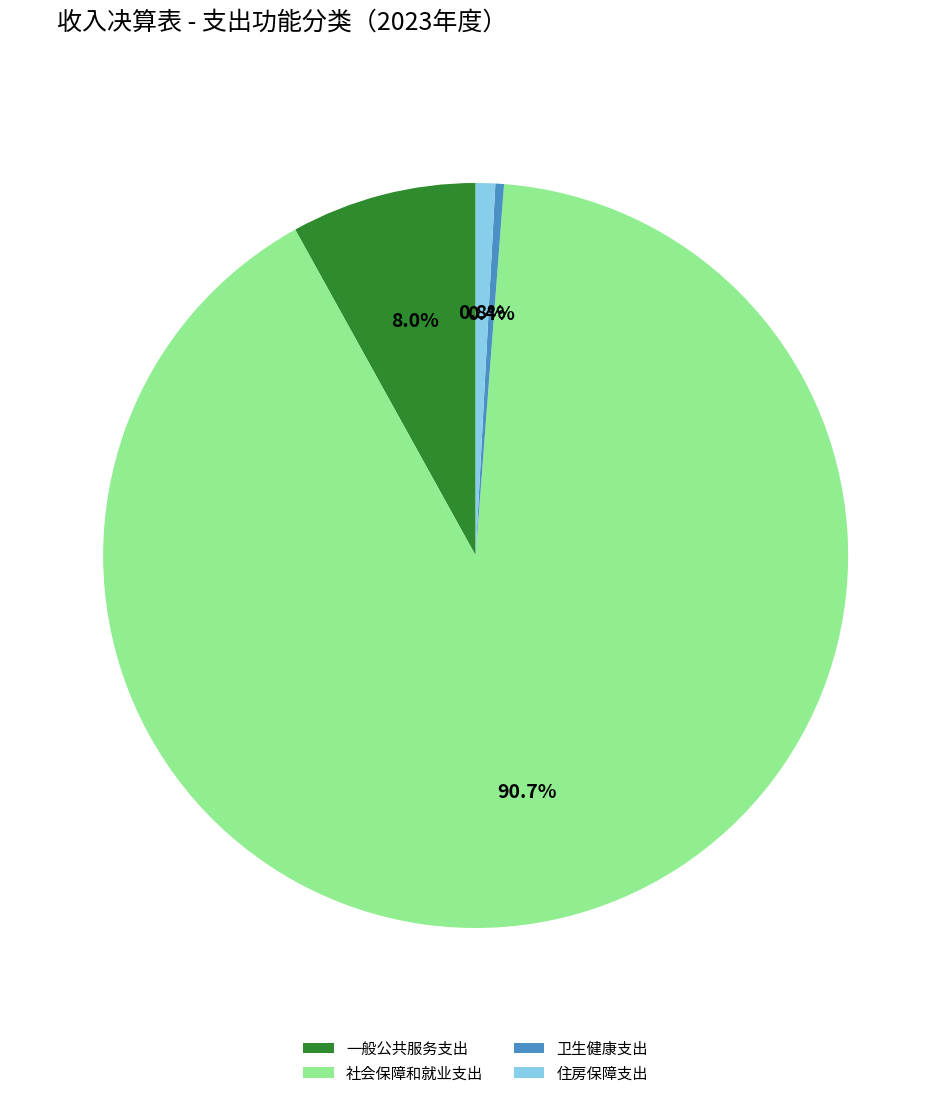

Is it true that 卫生健康支出 is 0% of the pie?

True